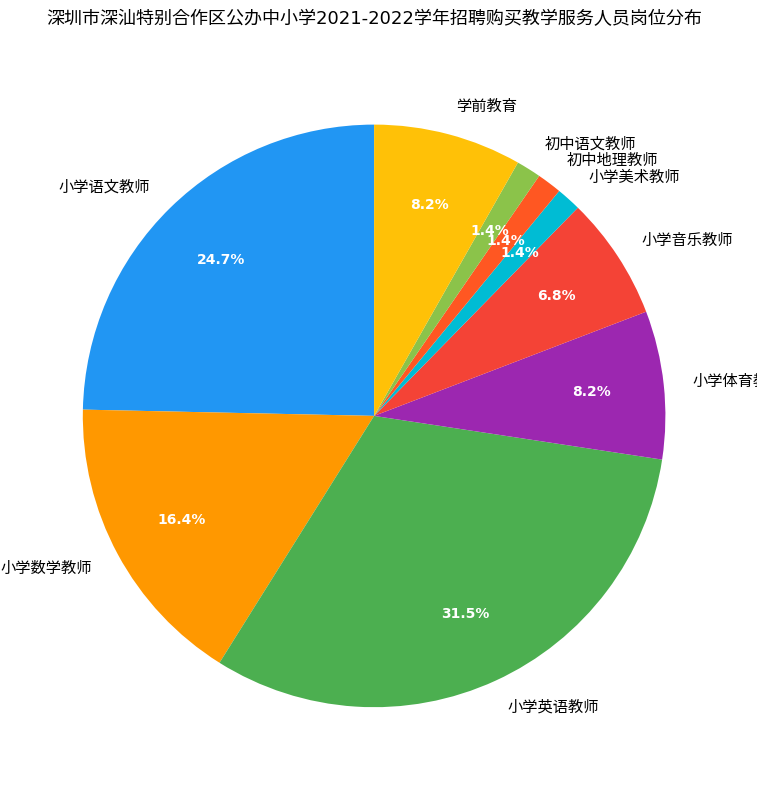

Is there a majority slice in this chart?

No